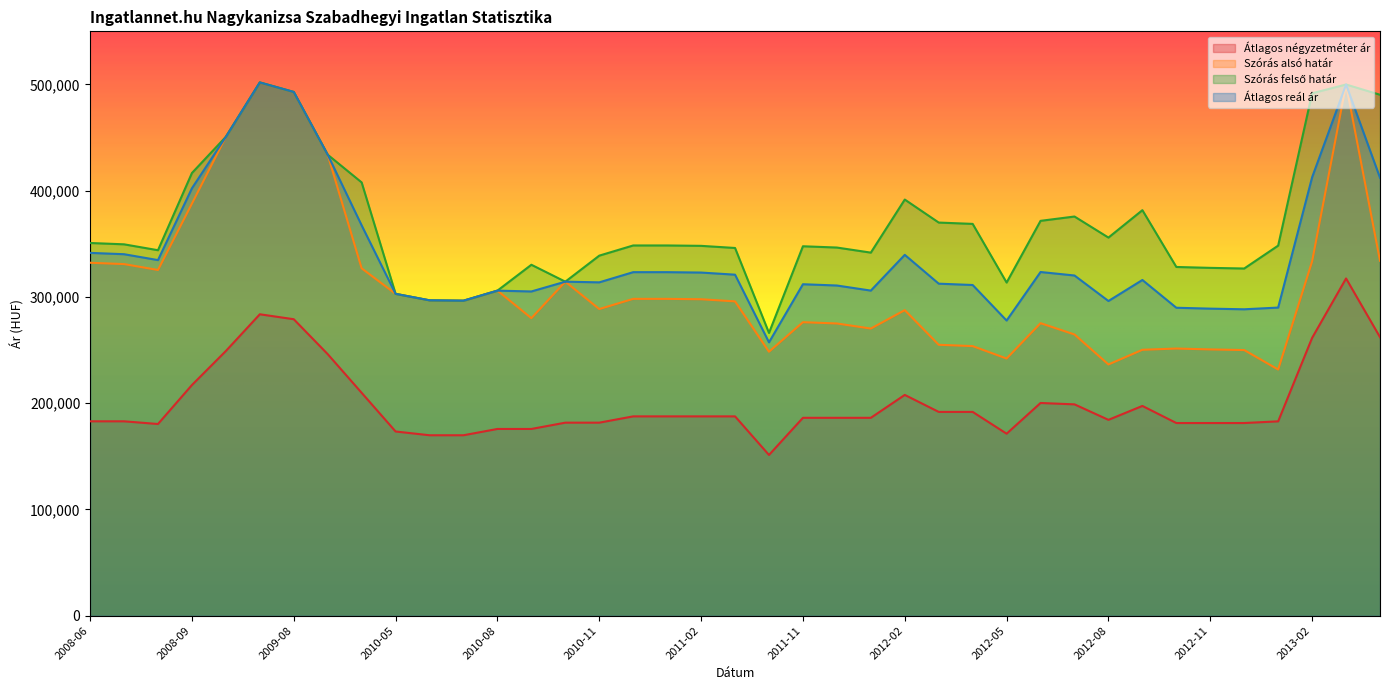

Reading left to right, list all the values displayed in this chart.

Átlagos négyzetméter ár: 182937	182937	180393	217082	249110	283682	279020	246152	209749	173346	169811	169811	175735	175735	181660	181660	187584	187584	187584	187584	151250	186230	186230	186230	207775	191792	191792	171271	200182	198889	184306	197408	181316	181316	181316	182901	261454	317391	262143
Szórás alsó határ: 332172	330917	325366	387852	450728	501918	492952	433873	326940	302907	296815	296474	305937	280016	314360	288600	298188	298188	297821	295820	248427	276221	275022	270230	287578	254965	253713	242034	275304	264672	236450	250250	251435	250599	249993	231672	333487	499957	334050
Szórás felső határ: 350778	349523	343972	416636	450728	501918	492952	433873	407786	302907	296815	296474	305937	330284	314360	338868	348456	348456	348089	346088	266103	347695	346496	341704	391660	370005	368753	313534	371626	375694	355864	381664	328203	327367	326761	348302	491699	499957	490312
Átlagos reál ár: 341475	340220	334669	402244	450728	501918	492952	433873	367363	302907	296815	296474	305937	305150	314360	313734	323322	323322	322955	320954	257265	311958	310759	305967	339619	312485	311233	277784	323465	320183	296157	315957	289819	288983	288377	289987	412593	499957	412181